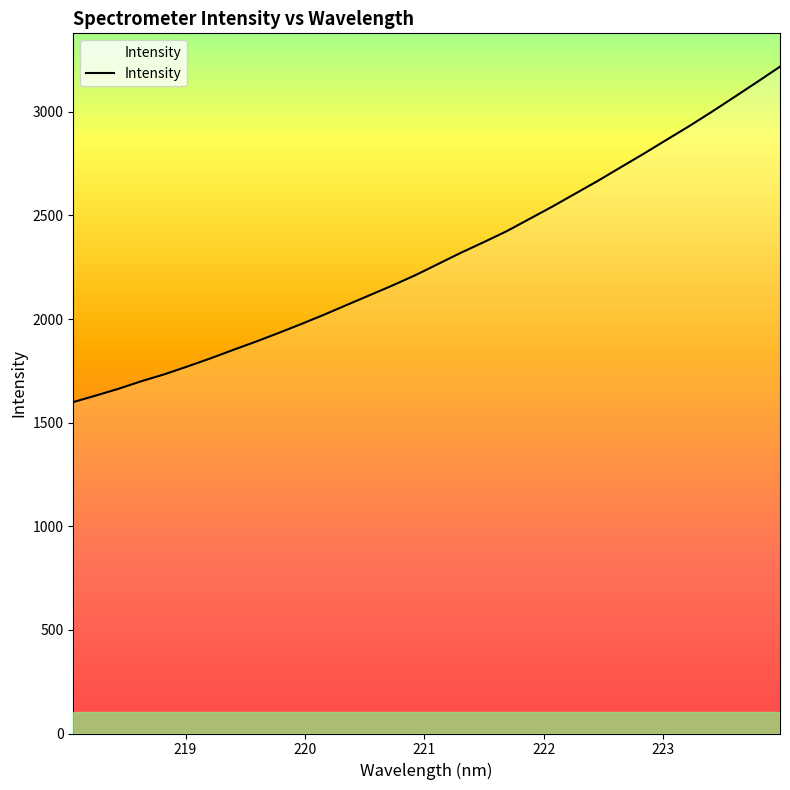

What is the difference between the maximum and minimum values?

1618.4